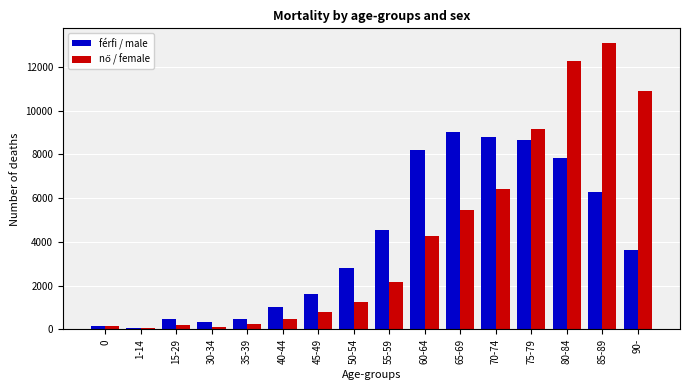

What is the total value across all series at 80-84?

20119